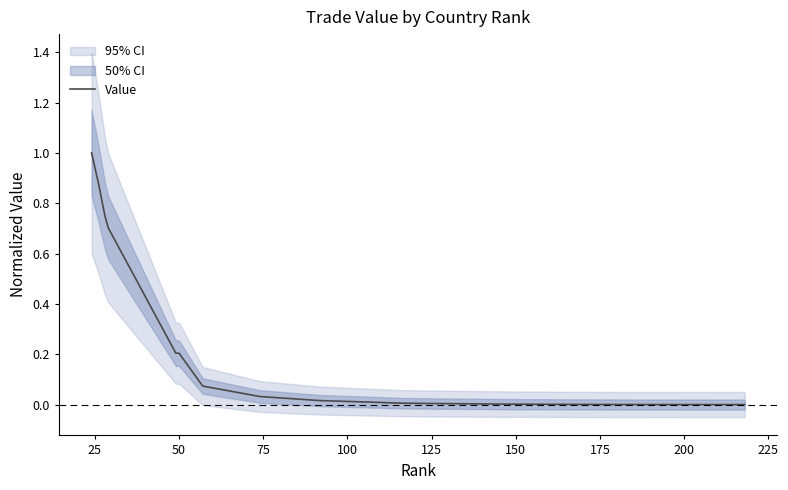

The value of Value at 150 is 0.0. True or false?

True